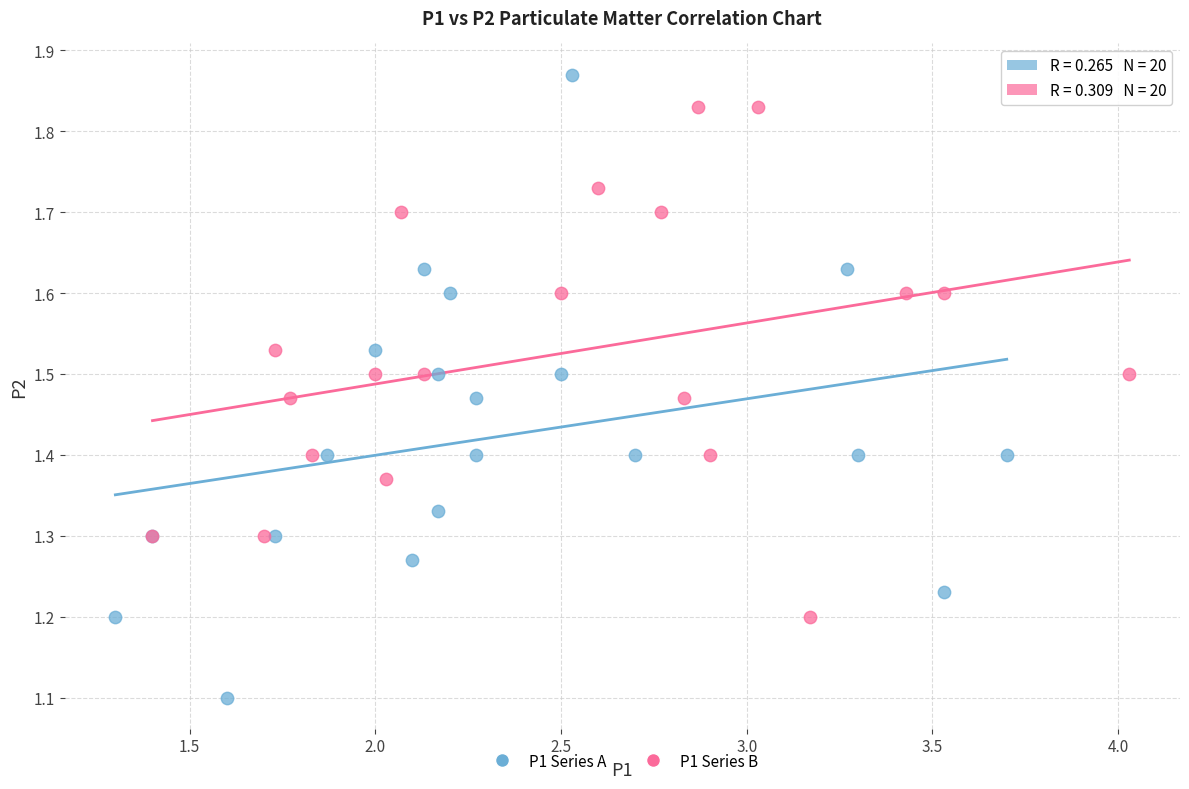

Which series has the largest Y range (max minus min)?

P1 Series A